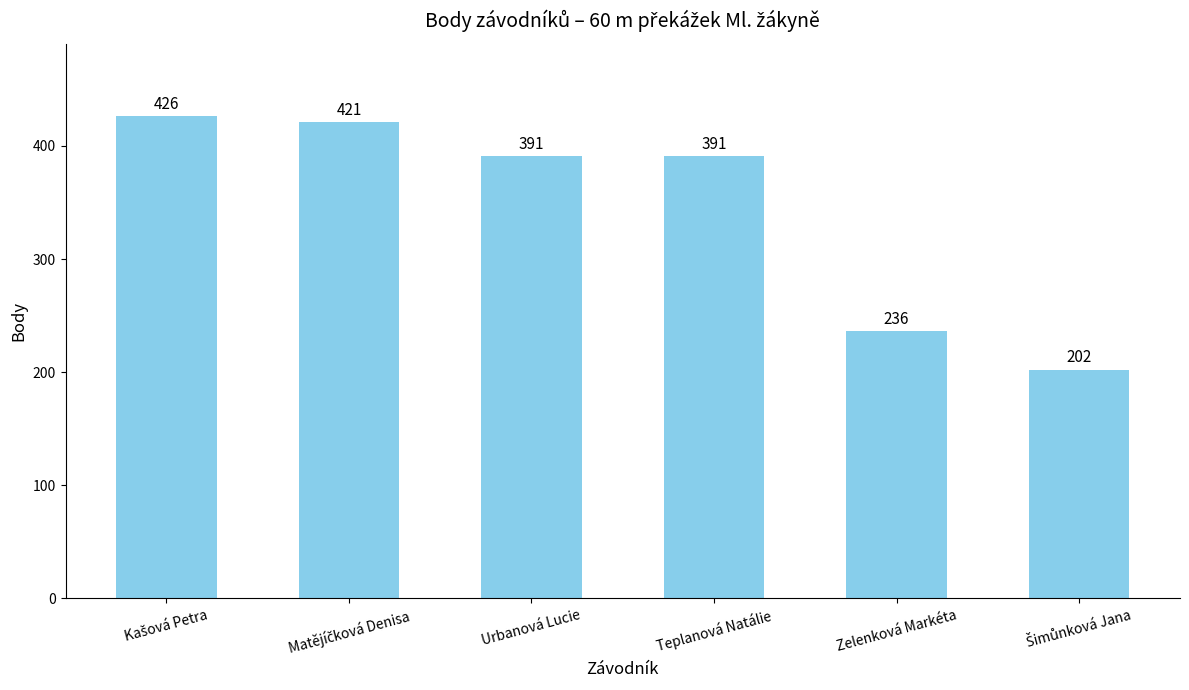

Reading left to right, list all the values displayed in this chart.

426	421	391	391	236	202